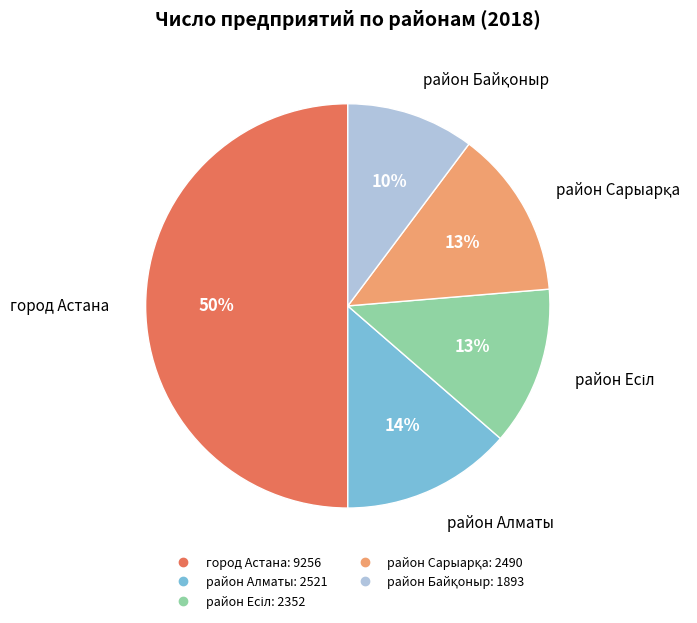

Do район Алматы and город Астана together represent more than half of the pie?

Yes